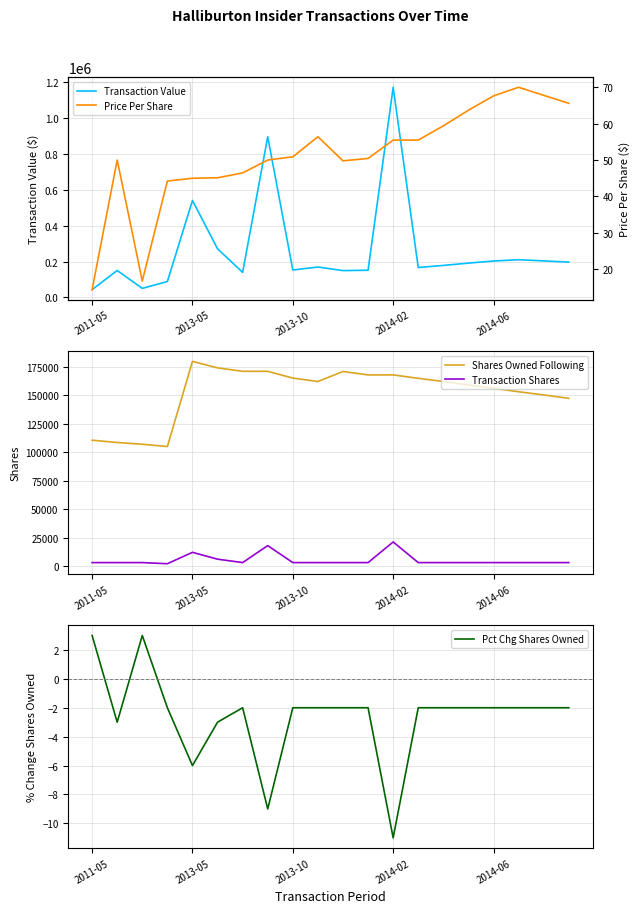

True or false: Transaction Shares and Shares Owned Following intersect in this chart.

False